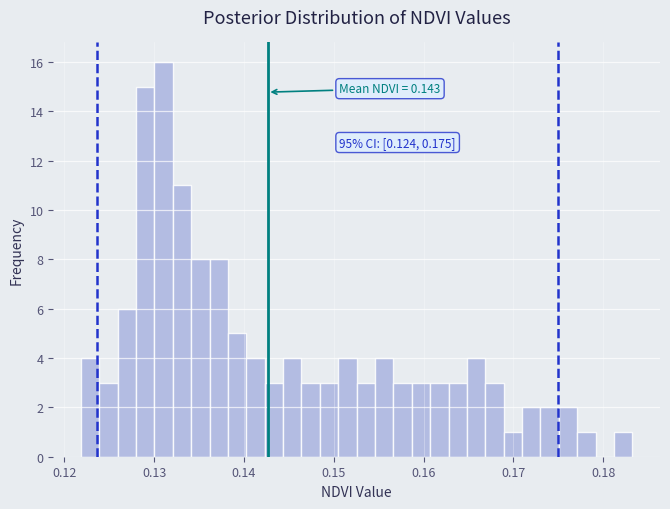

Around what value on the x-axis is the tallest bar? Give the approximate position of its centre, as read against the axis.

0.131